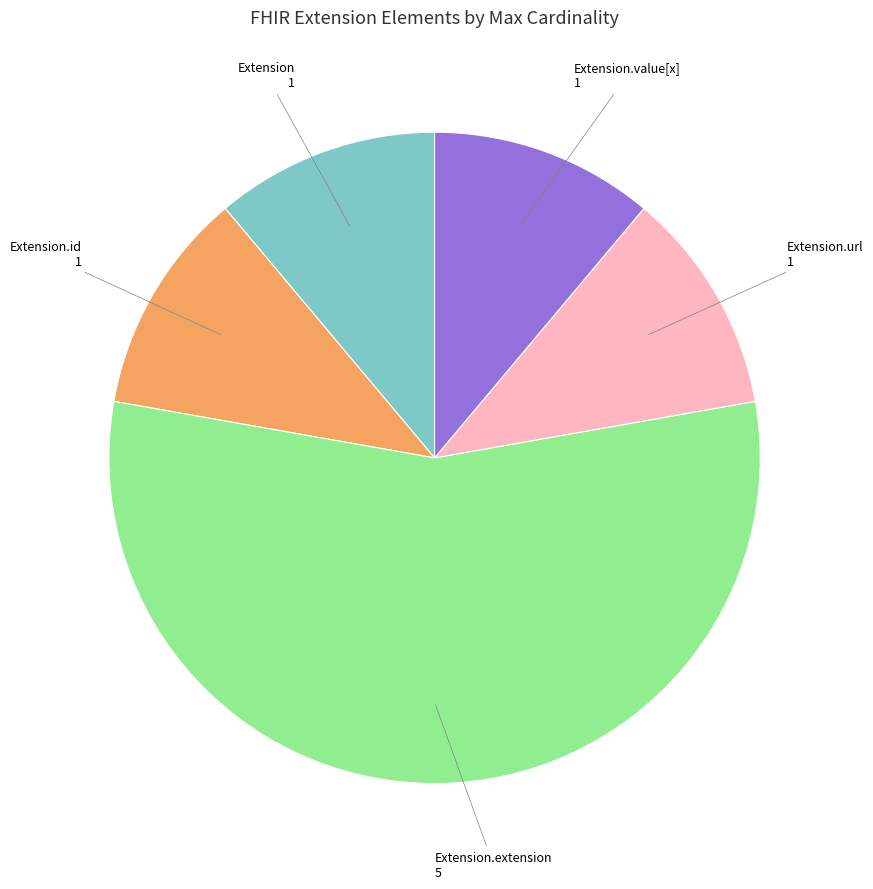

Is there any slice that represents more than half of the pie?

Yes